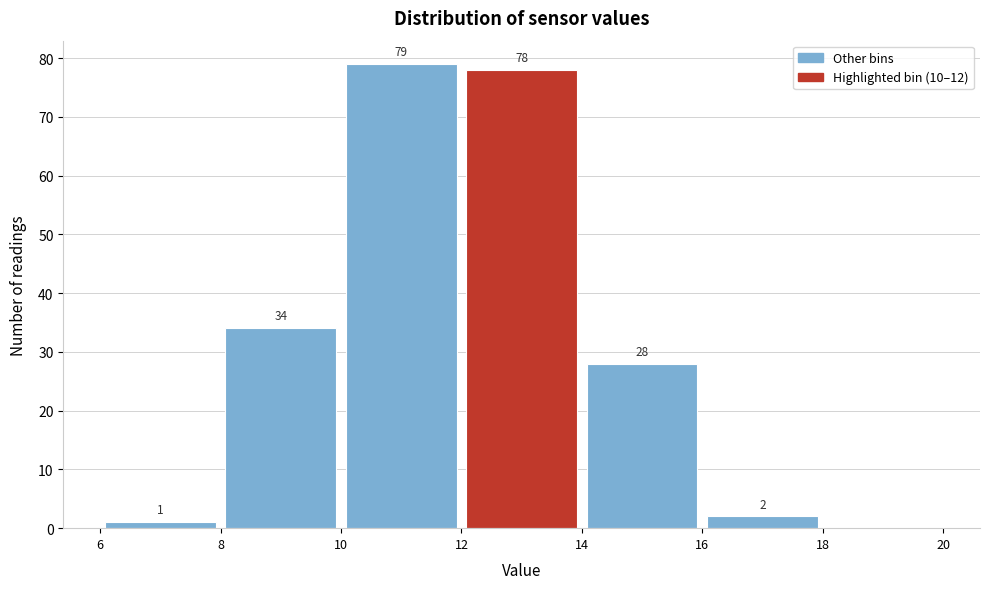

Which range on the x-axis has the tallest bar?

10 to 12